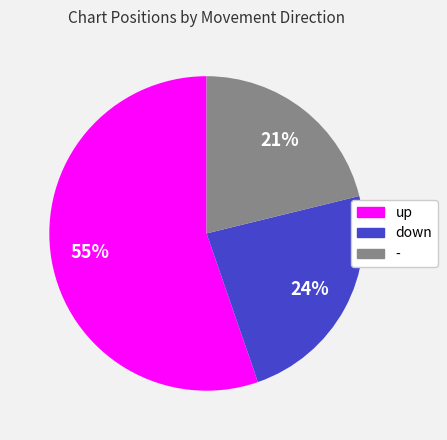

To the nearest percent, what is the average slice percentage?

33%